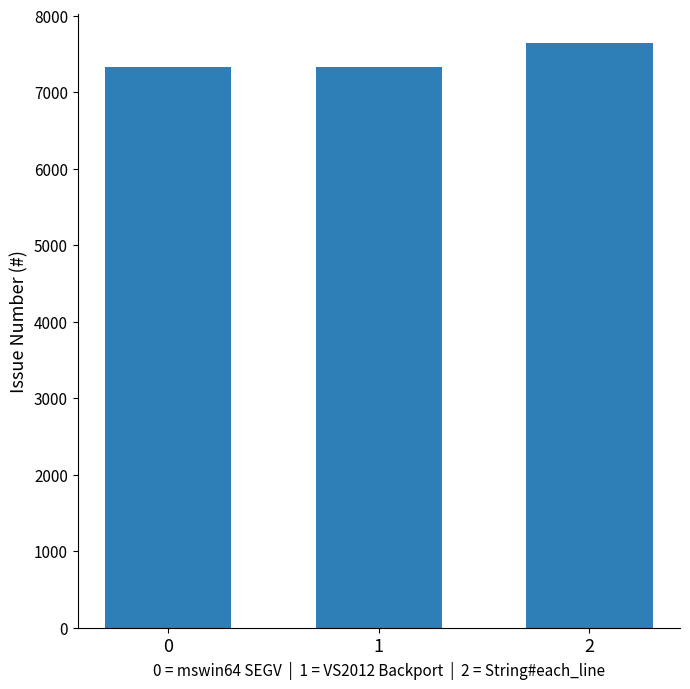

Is it true that the value at 2 is 7646?

True